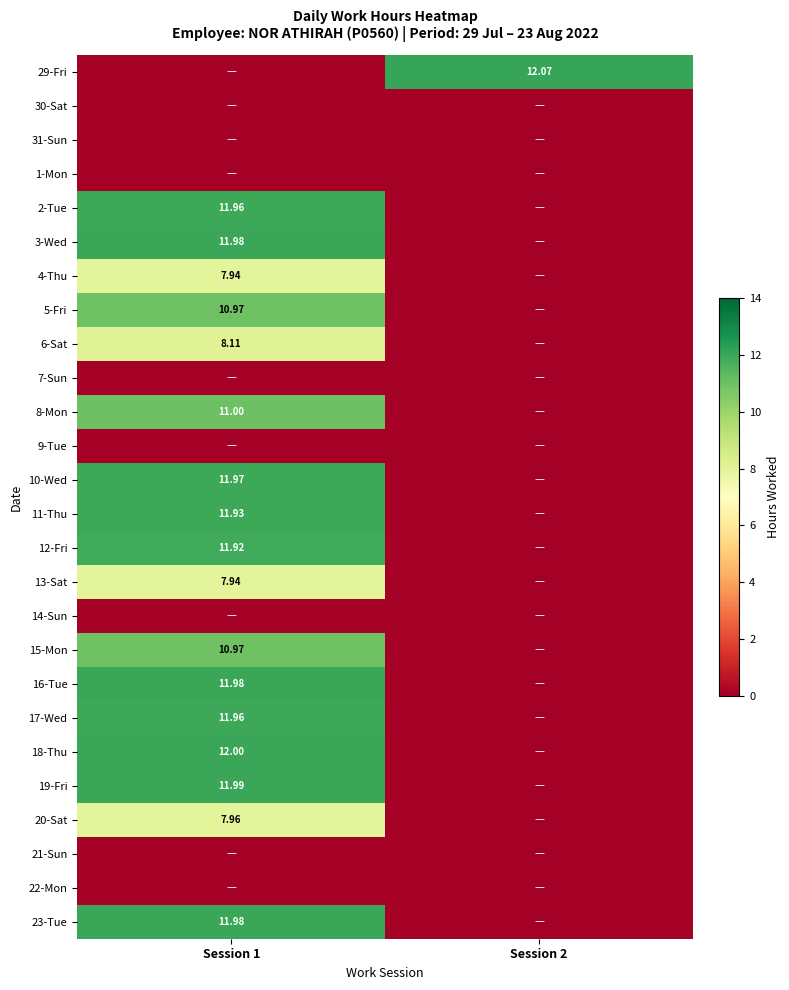

Which category has the highest value in the 8-Mon series?

Session 1